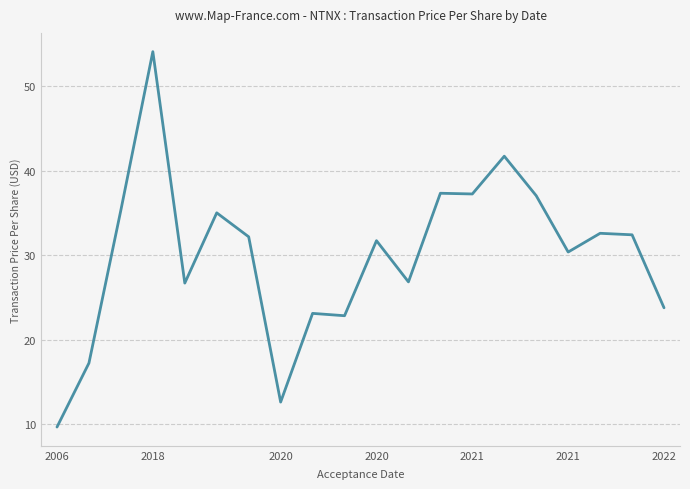

What is the smallest value displayed?

9.7